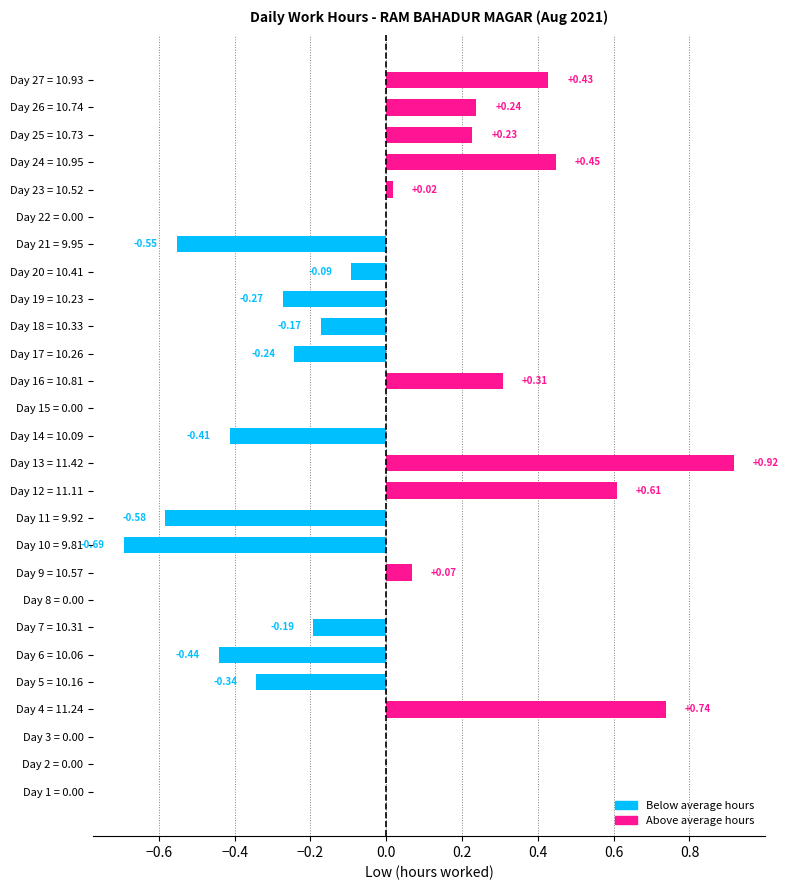

Does the chart contain stacked bars?

No